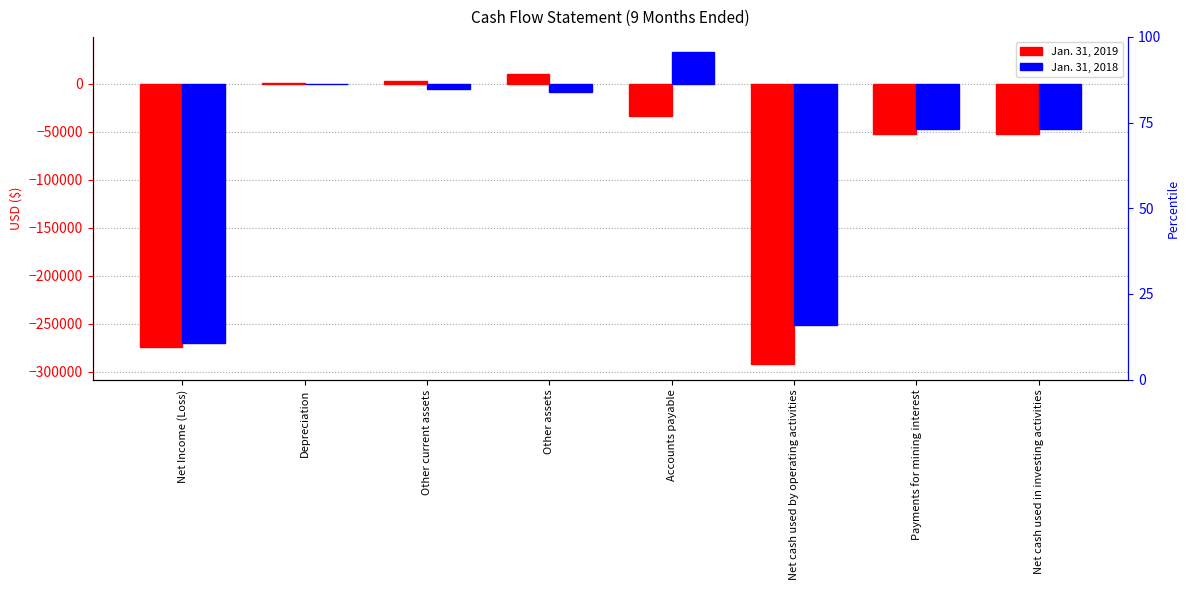

Is the value of Jan. 31, 2018 at Payments for mining interest greater than the value of Jan. 31, 2019 at Net cash used in investing activities?

Yes